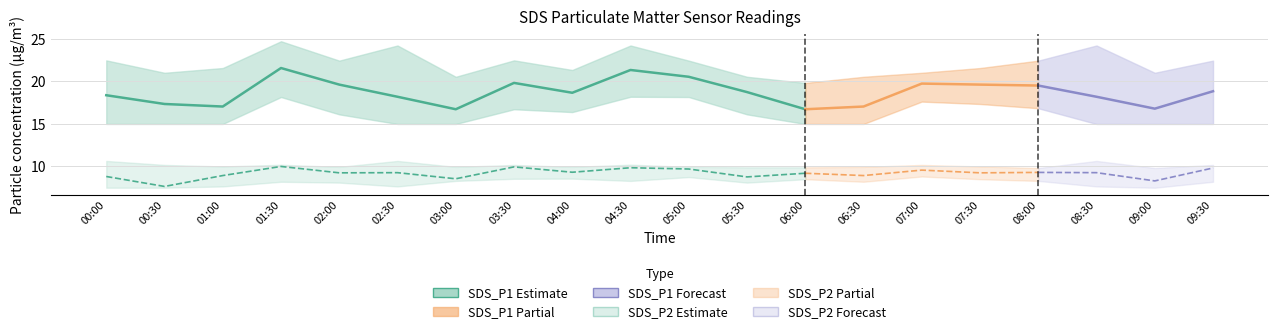

Which label corresponds to the largest value in the chart?

01:30